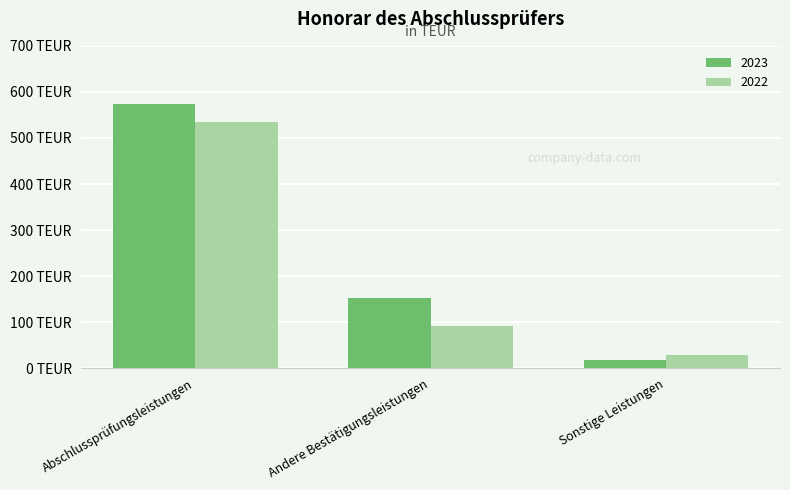

What are all the series names shown in the legend?

2023, 2022